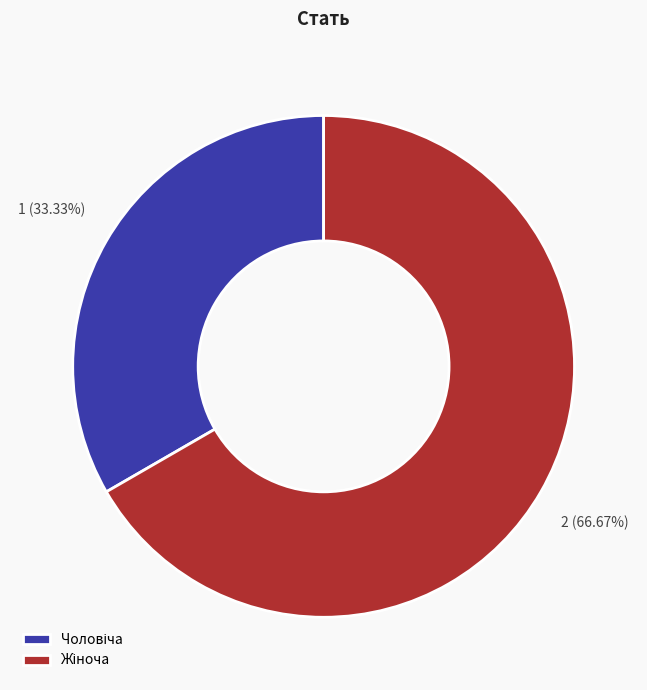

Is there any slice that represents more than half of the pie?

Yes